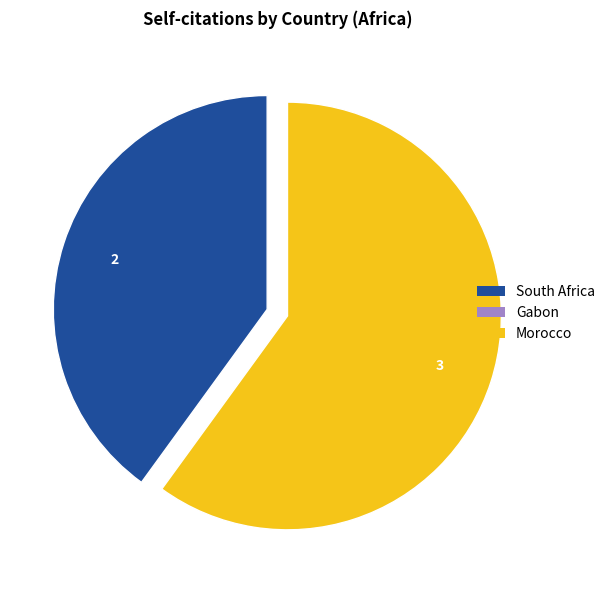

Which category has the biggest portion of the pie?

Morocco